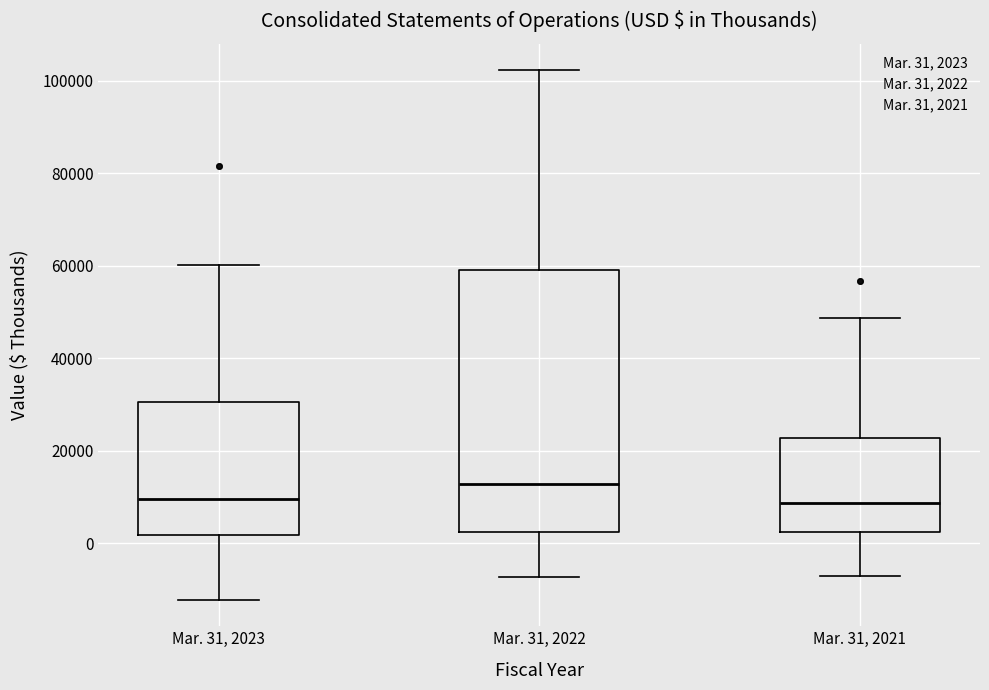

Reading left to right, read every box against the y-axis: the position of its median line, the range the box covers, and the ends of its whiskers. The values are not printed on the chart, so give them approximately, as read against the axis.

Mar. 31, 2023: median 10000, box 2000 to 30000, whiskers -12000 to 60000
Mar. 31, 2022: median 12000, box 2000 to 60000, whiskers -8000 to 102000
Mar. 31, 2021: median 8000, box 2000 to 22000, whiskers -8000 to 48000